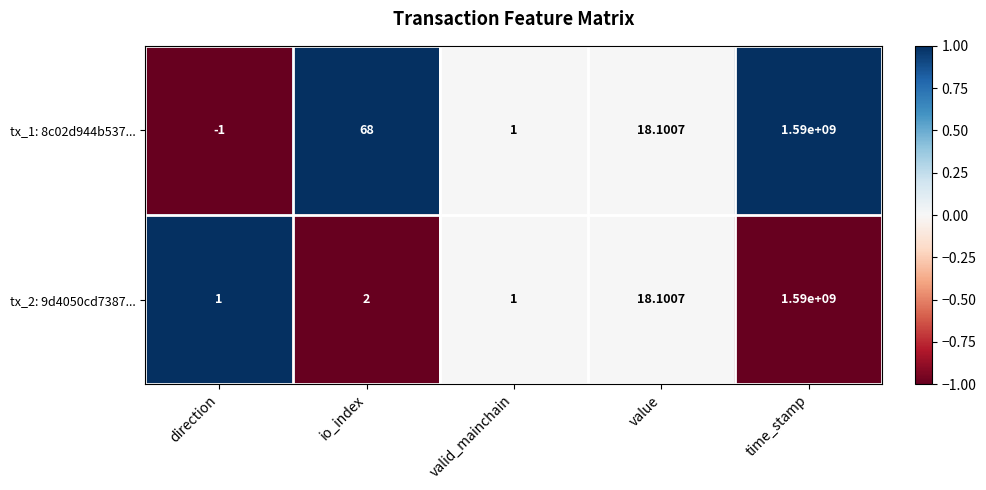

At which label does tx_1: 8c02d944b537... reach its peak?

time_stamp